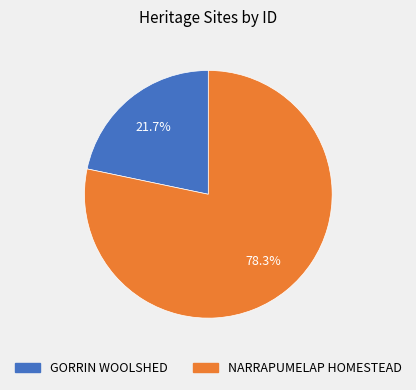

To the nearest percent, what is the average slice percentage?

50%